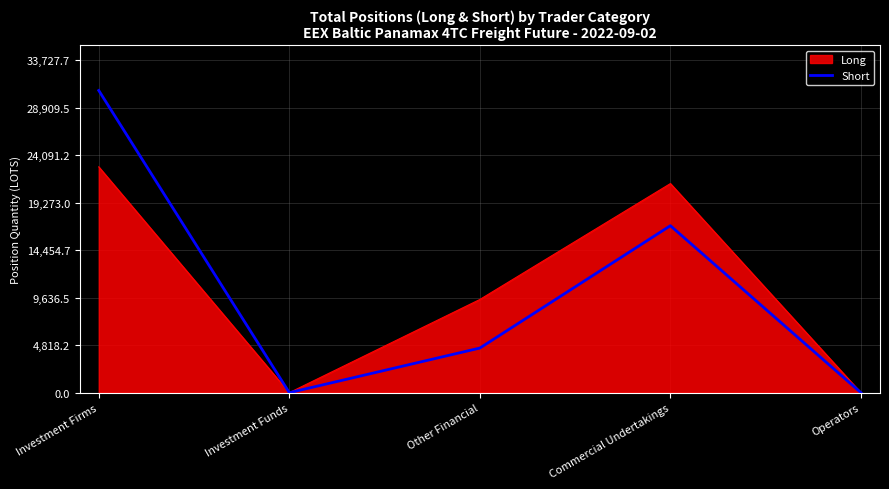

List the series in order of their peak value, lowest first.

Long, Short